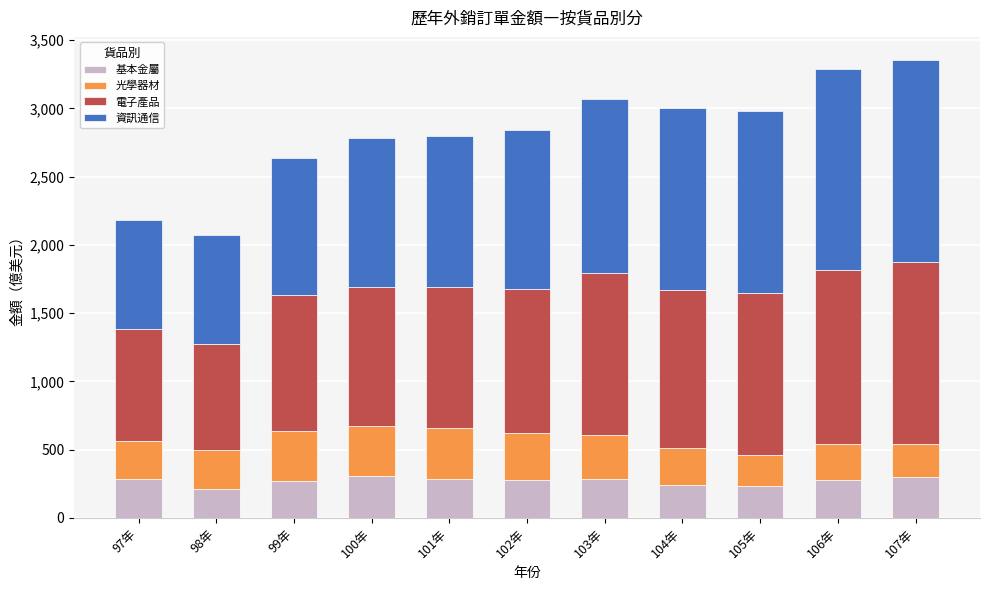

How many bars are there in total?

11